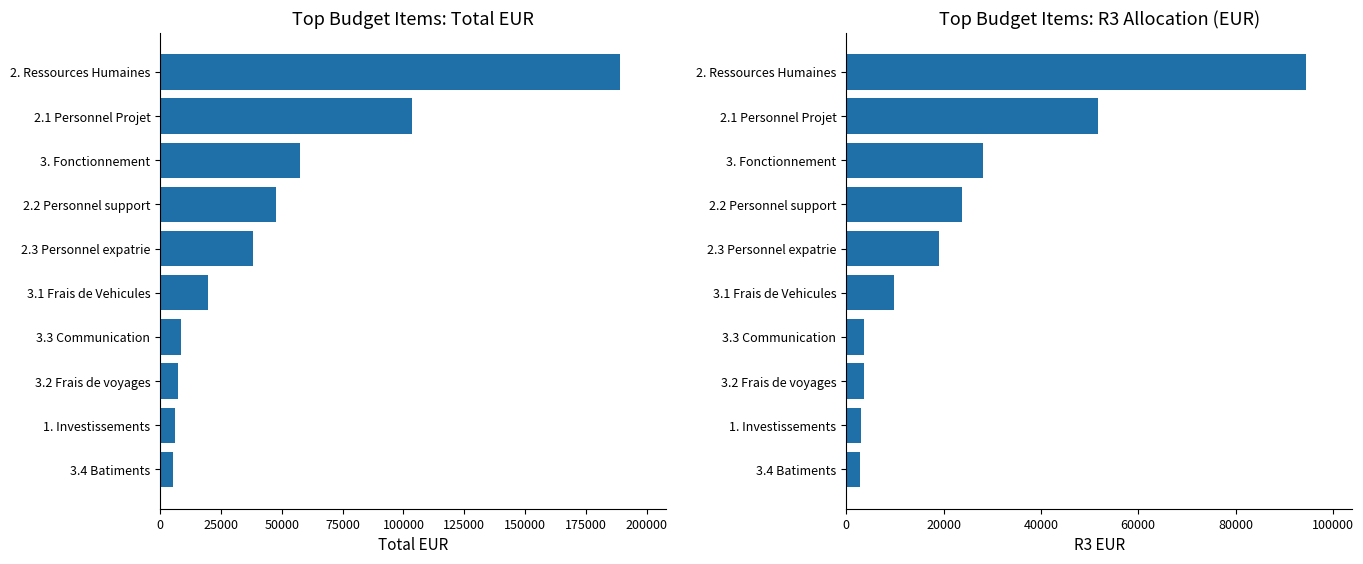

Reading left to right, extract all data points from this chart.

Total EUR: 0=5488.2	25000=6098.0	50000=7280.6	75000=8781.1	100000=19772.6	125000=38000.0	150000=47708.0	175000=57517.7	200000=103391.5	225000=189099.5
R3 EUR: 0=2744.1	25000=3049.0	50000=3640.3	75000=3704.5	100000=9886.3	125000=19000.0	150000=23854.0	175000=28072.8	200000=51695.8	225000=94549.7